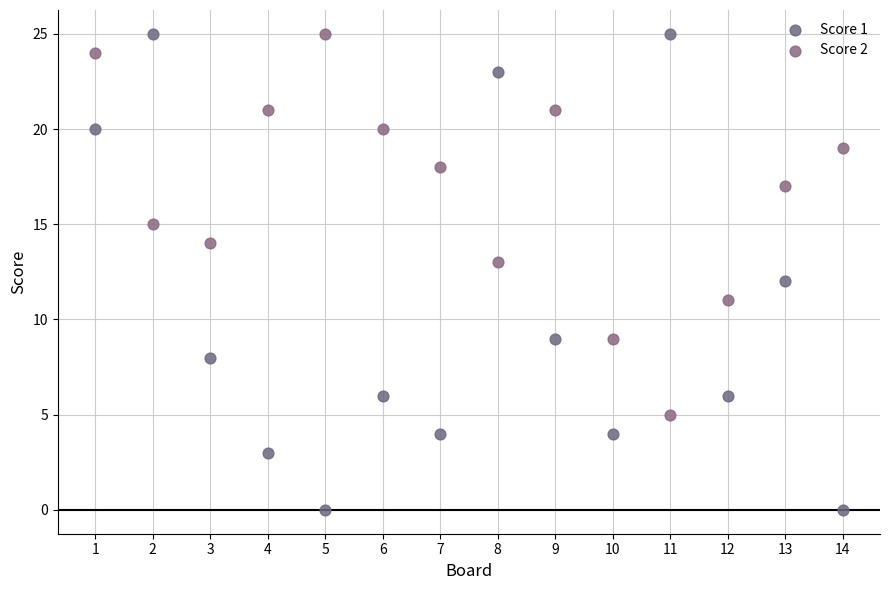

Which series reaches the minimum Y coordinate?

Score 1